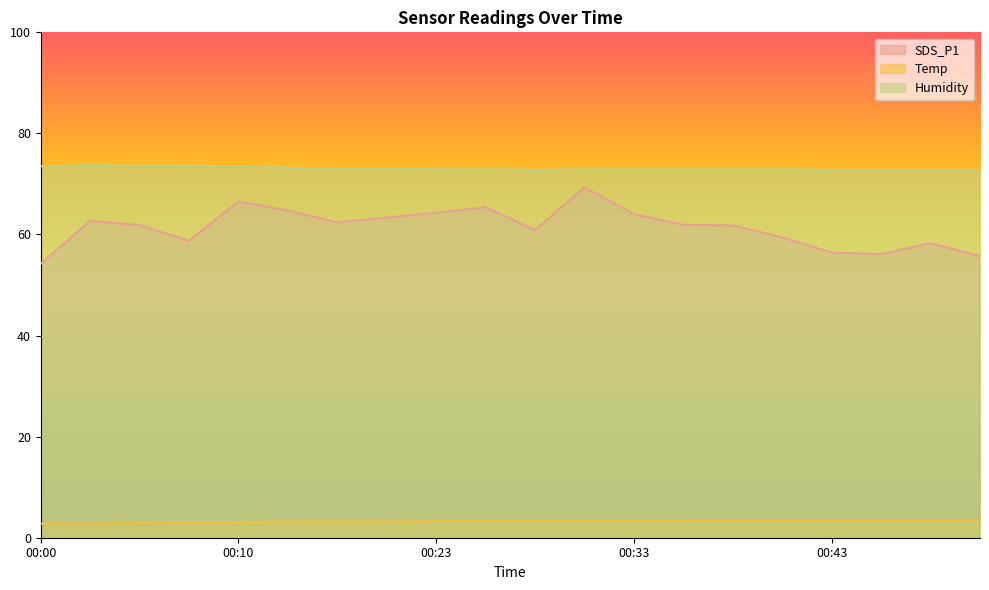

What is the value of the Temp point at the 17th from the left?

3.4